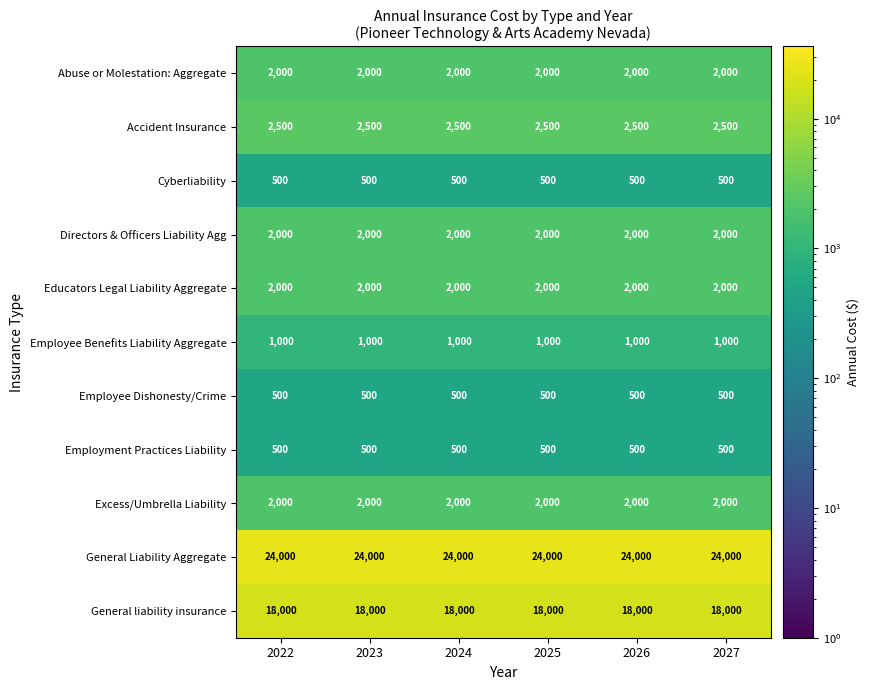

What is the maximum value shown in the chart?

24000